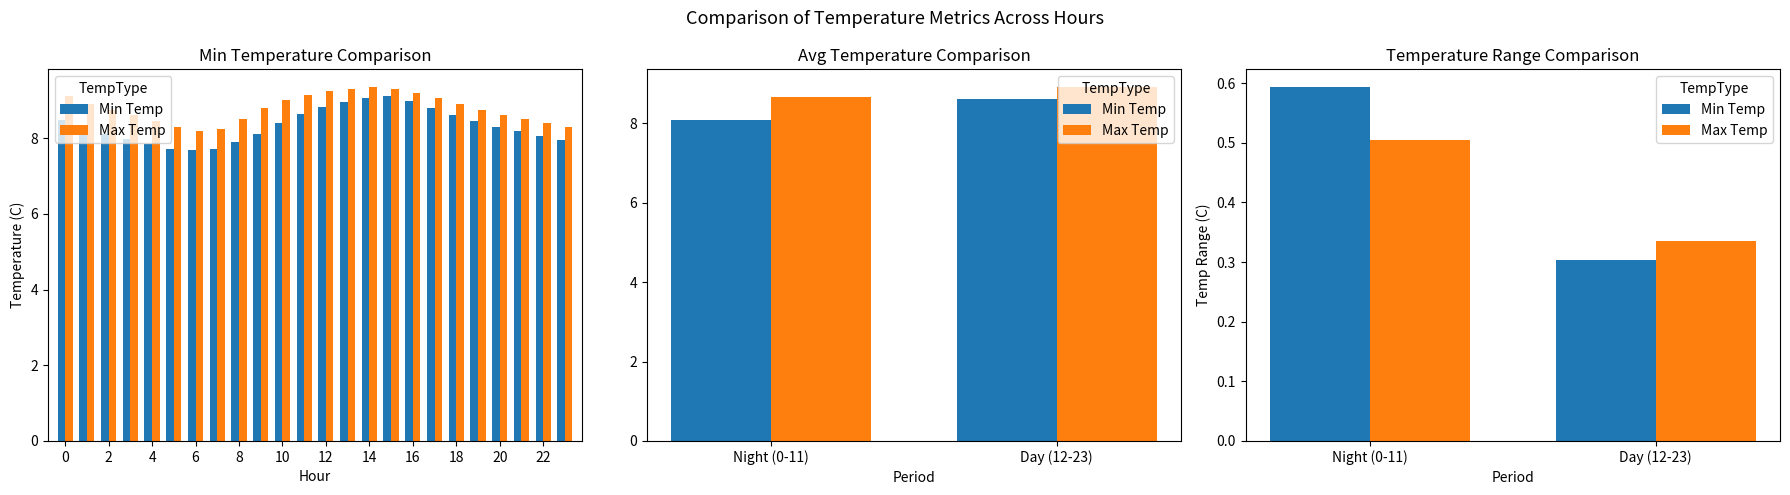

Reading right to left, what are all the values shown in this chart?

Min Temp: 0.3	0.6
Max Temp: 0.3	0.5